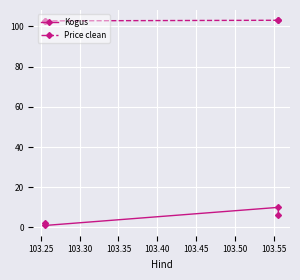

Read the Price clean value at 103.30.

102.7